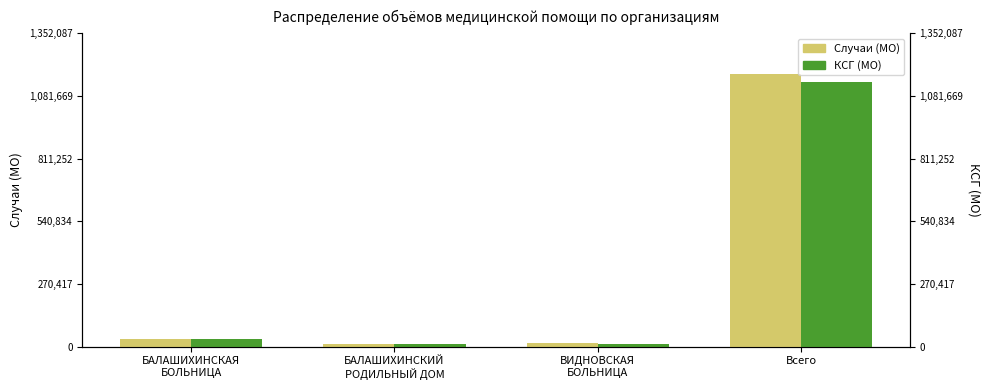

How many distinct data groups are displayed?

2